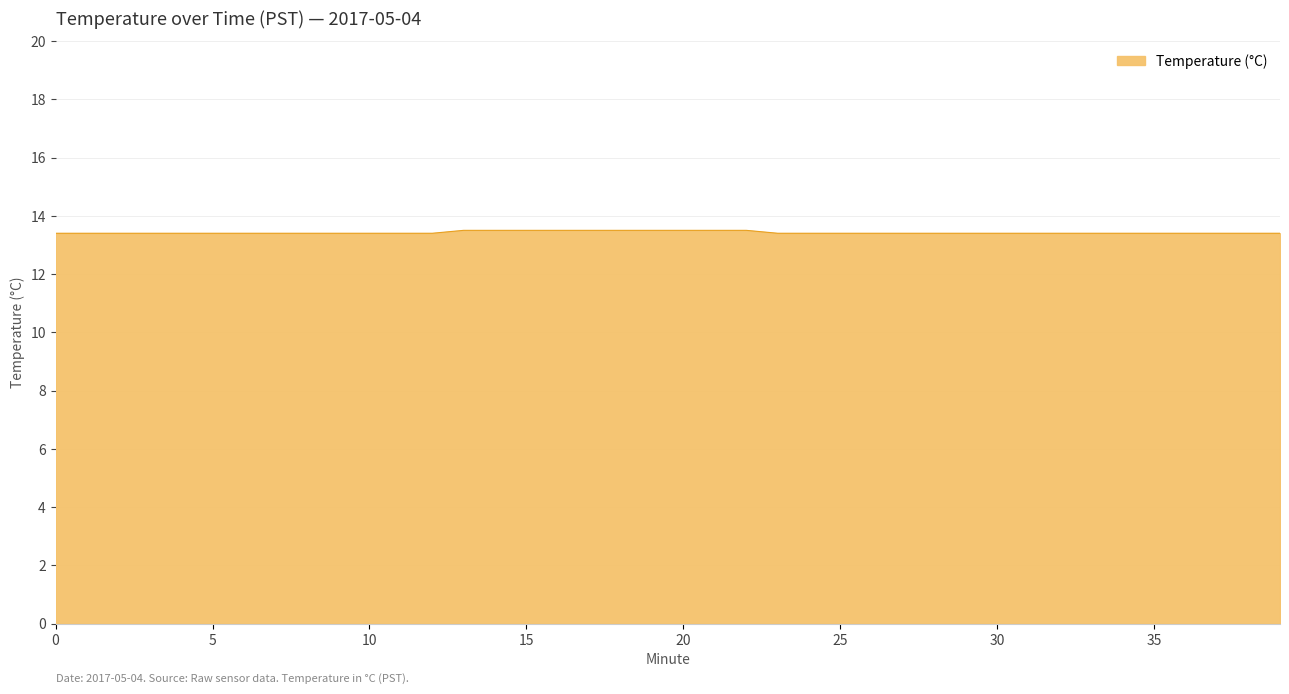

What is the maximum value shown in the chart?

13.5